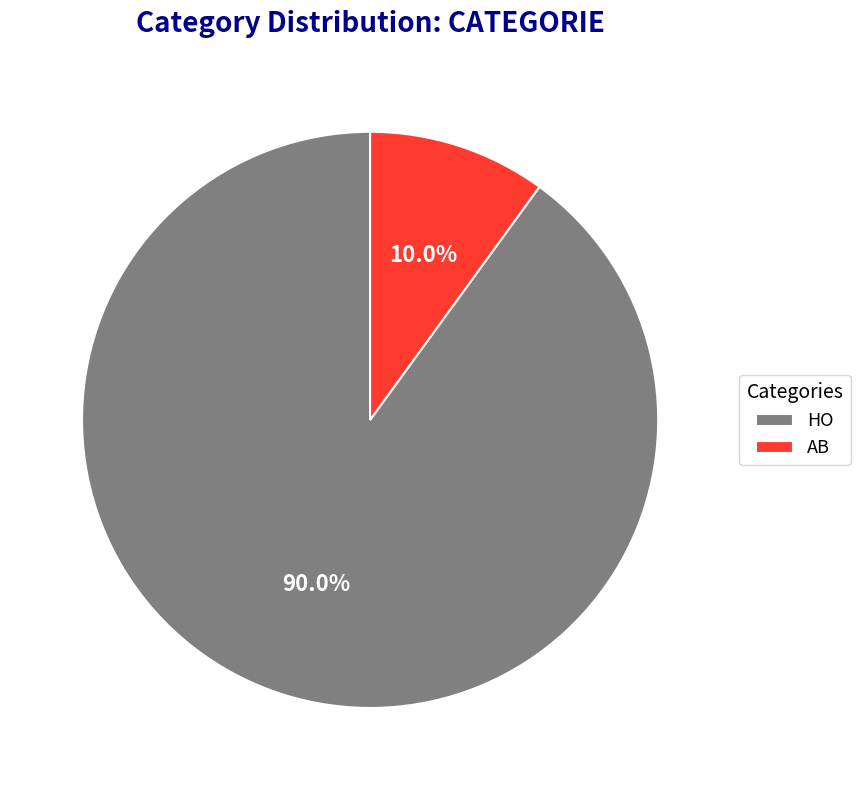

To the nearest percent, what is the difference between the largest and smallest slice percentages?

80%